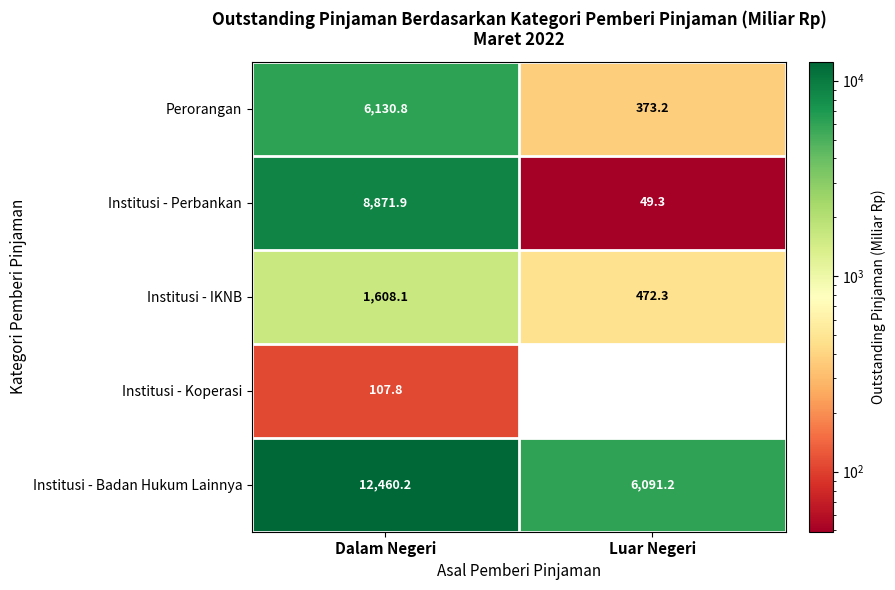

At how many categories does at least one series exceed 4088?

2